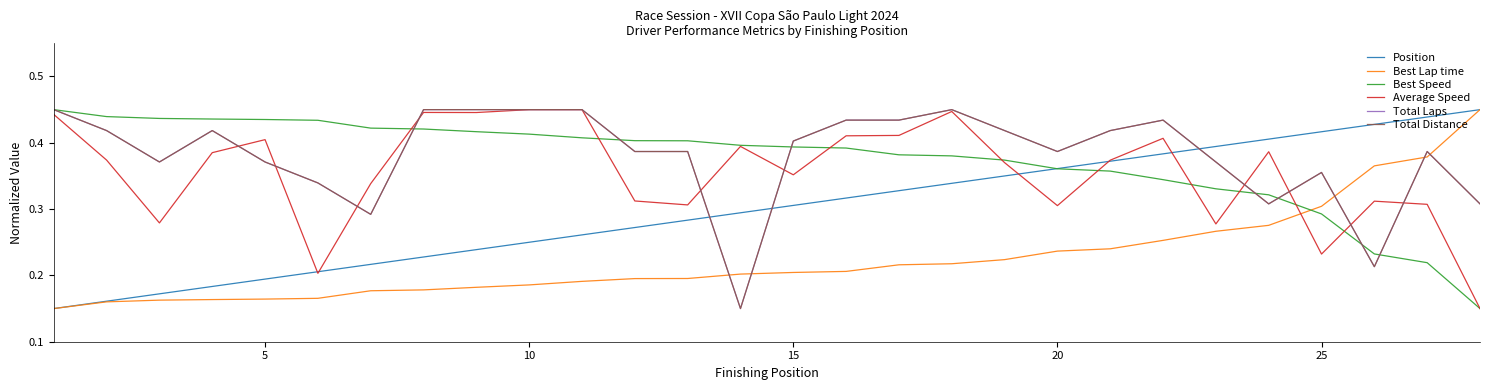

Is this an area chart (filled region under the line)?

No